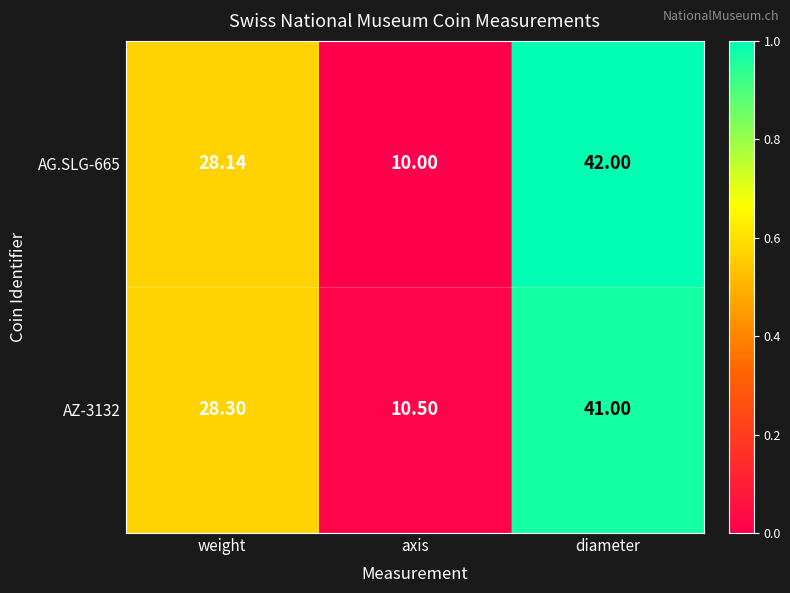

At which category is the sum across all series the highest?

diameter